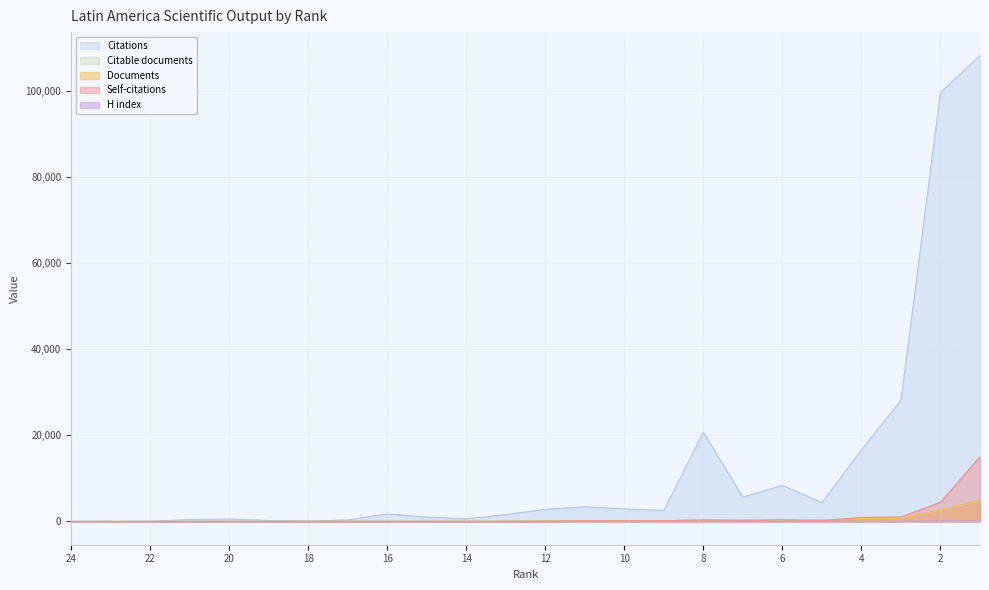

What is the difference between the maximum and minimum values in the Documents series?

4877